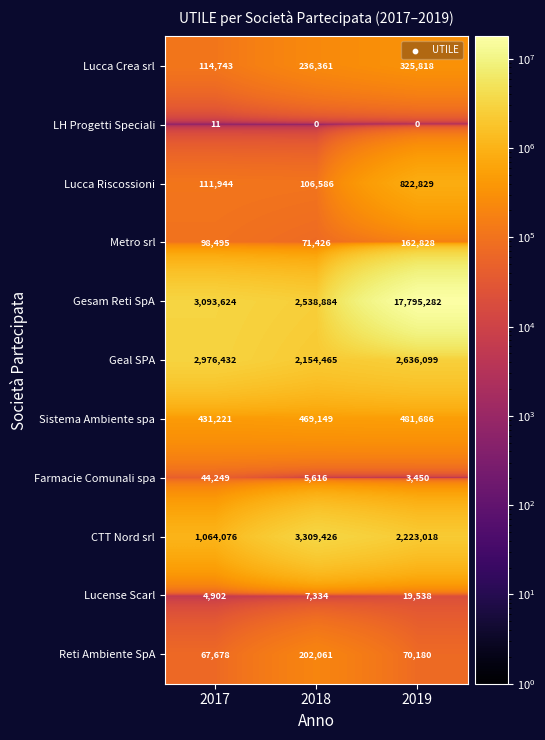

Rank the series by their maximum value, from highest to lowest.

Gesam Reti SpA, CTT Nord srl, Geal SPA, Lucca Riscossioni, Sistema Ambiente spa, Lucca Crea srl, Reti Ambiente SpA, Metro srl, Farmacie Comunali spa, Lucense Scarl, LH Progetti Speciali